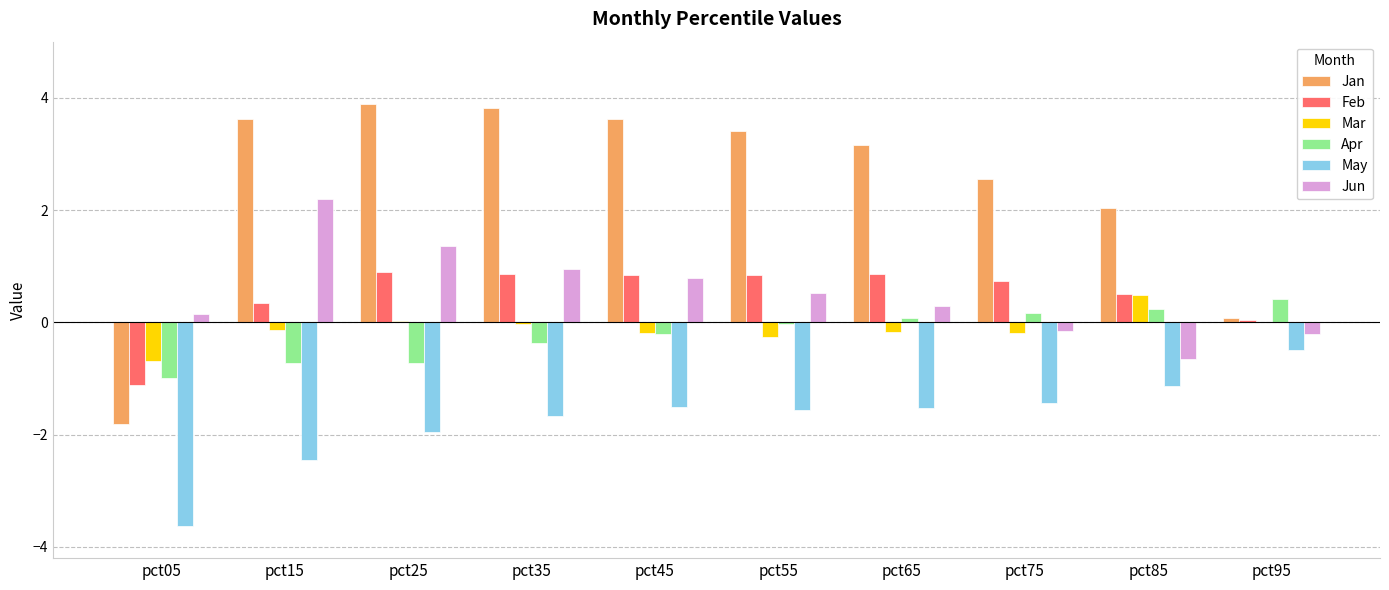

Are the bars grouped side by side (vs. stacked)?

Yes